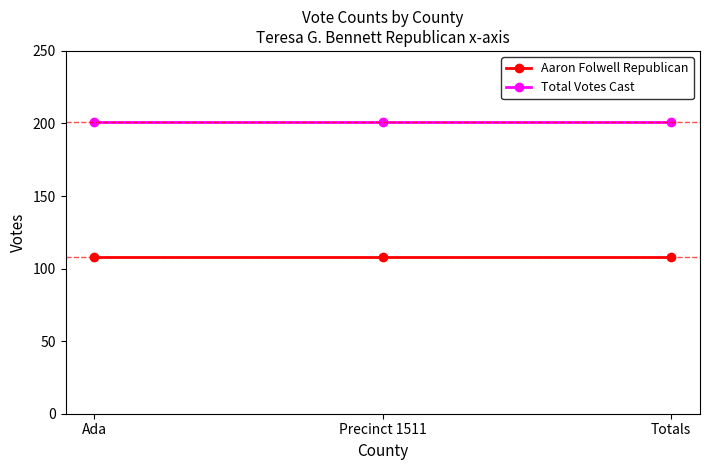

What is the lowest value of the Total Votes Cast series?

201